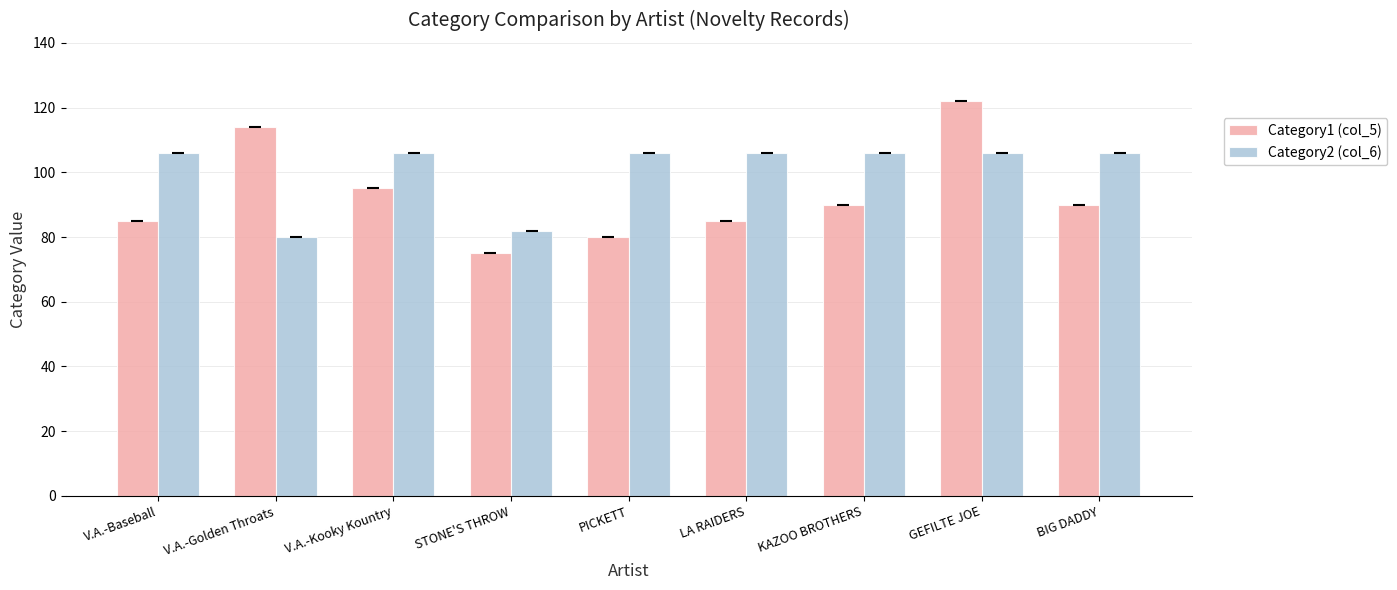

Reading right to left, list all the values displayed in this chart.

Category1 (col_5): 90	122	90	85	80	75	95	114	85
Category2 (col_6): 106	106	106	106	106	82	106	80	106